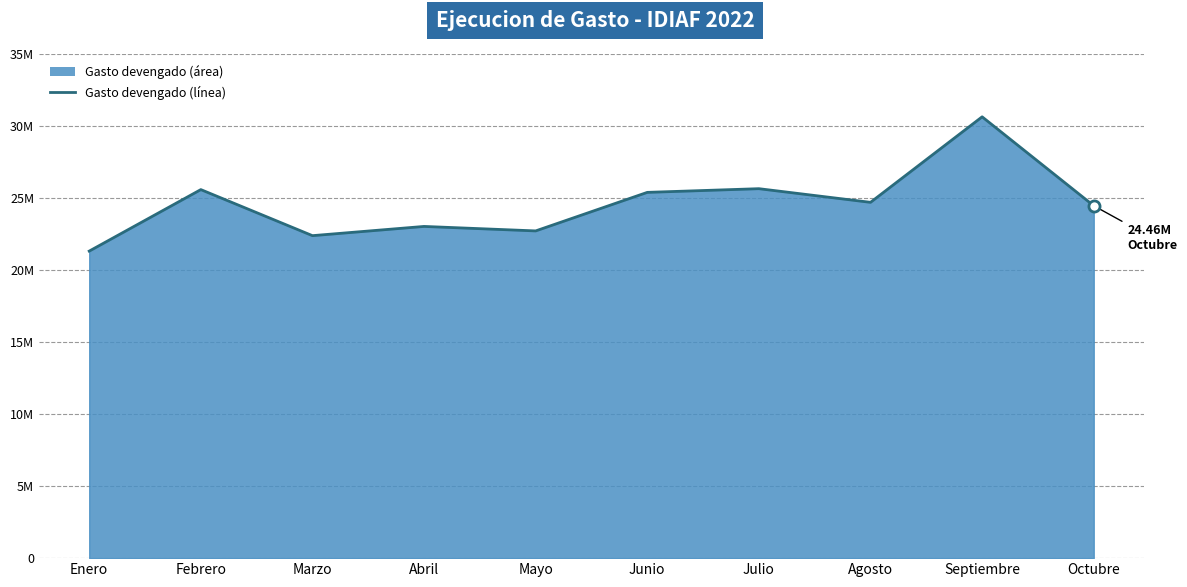

What position from the right is Febrero?

9